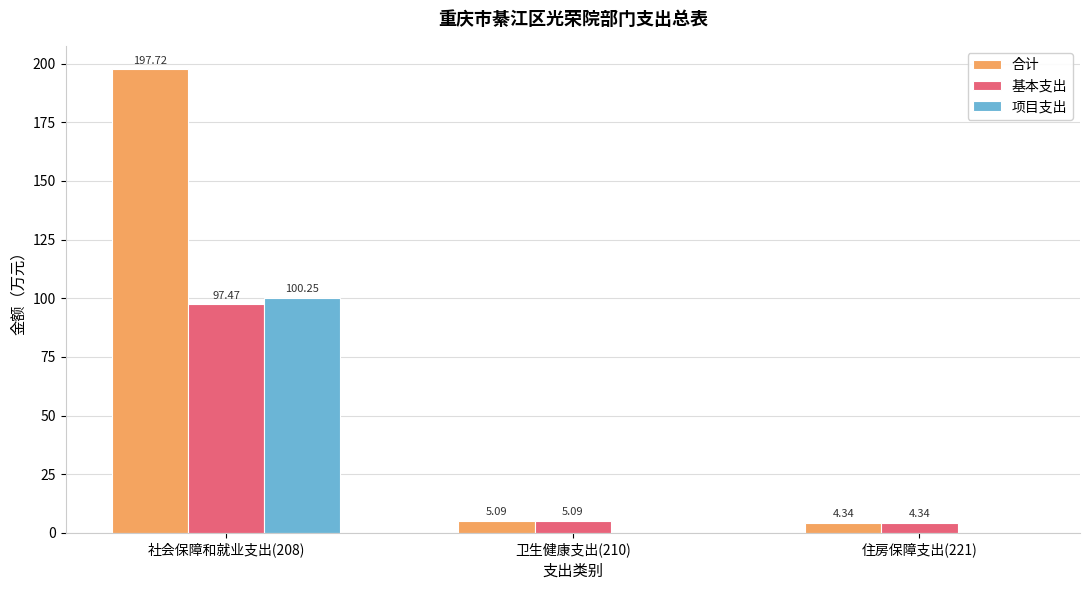

Between 社会保障和就业支出(208) and 卫生健康支出(210), which series saw the biggest shift?

合计